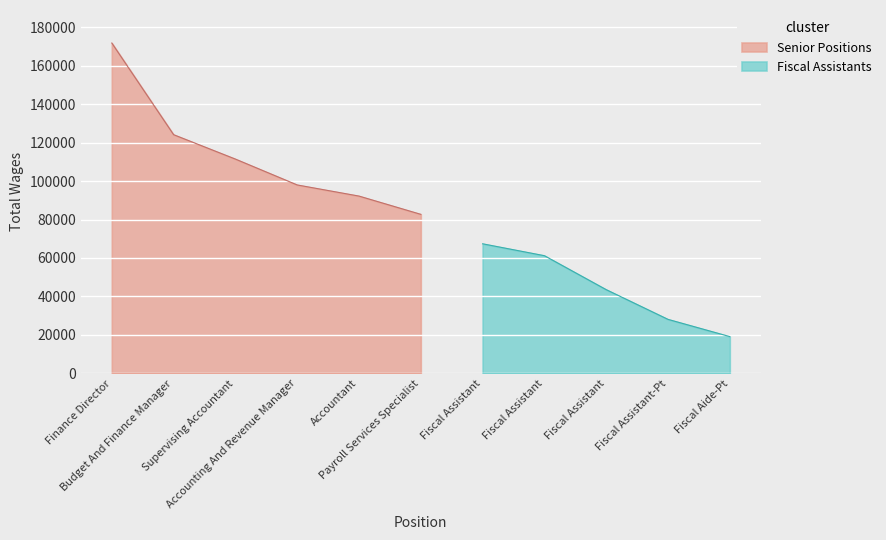

Which has a higher value, Fiscal Assistant or Fiscal Assistant?

Fiscal Assistant